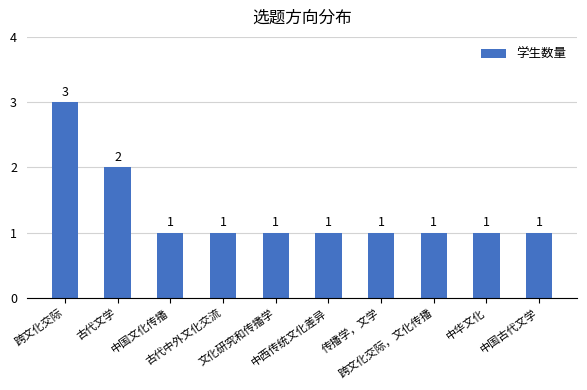

What is the value of the 3rd bar from the left?

1